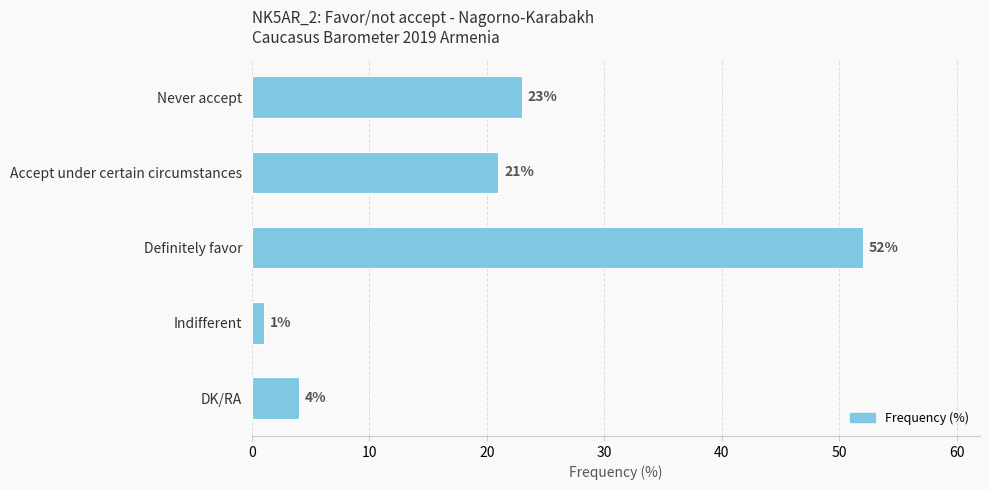

List the labels in order of value, smallest first.

Indifferent, DK/RA, Accept under certain circumstances, Never accept, Definitely favor